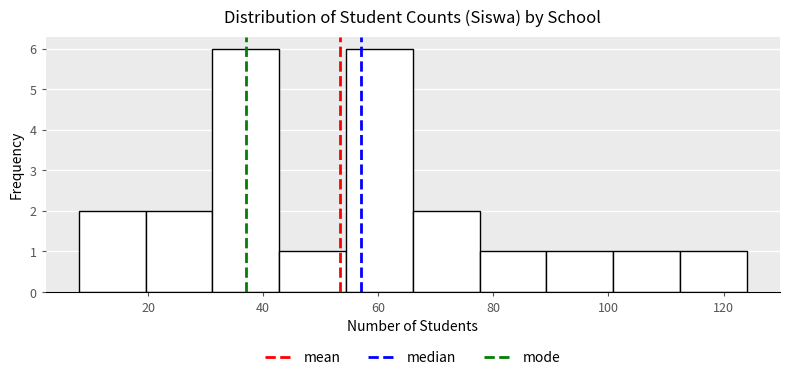

How tall is the bar that spans 54.4 to 66.0 on the x-axis? Neither the bar edges nor the heights are printed on the chart, so give them approximately, as read against the axes.

6